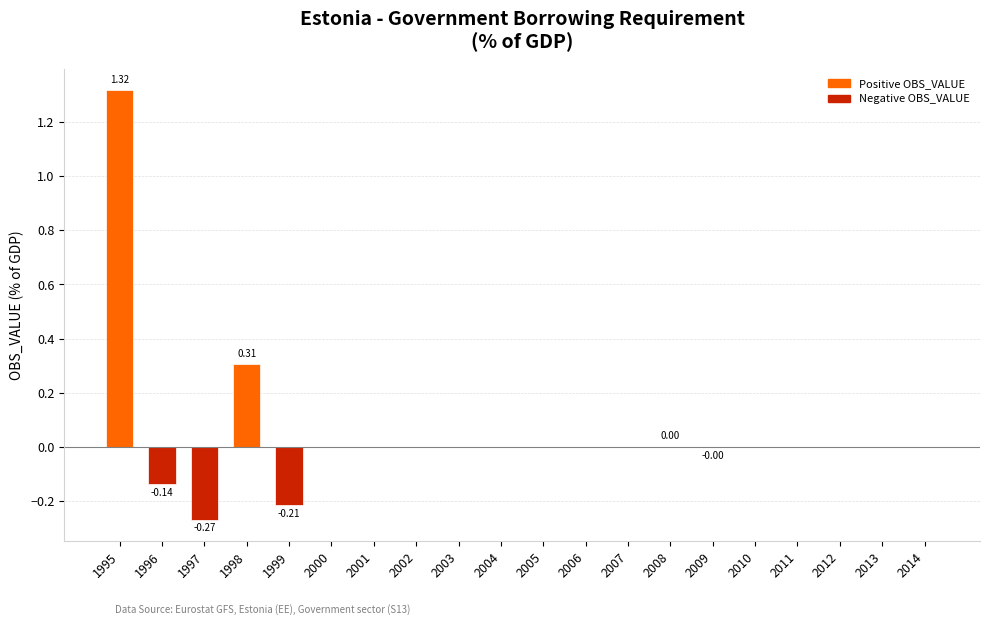

What is the sum of all values?

1.0